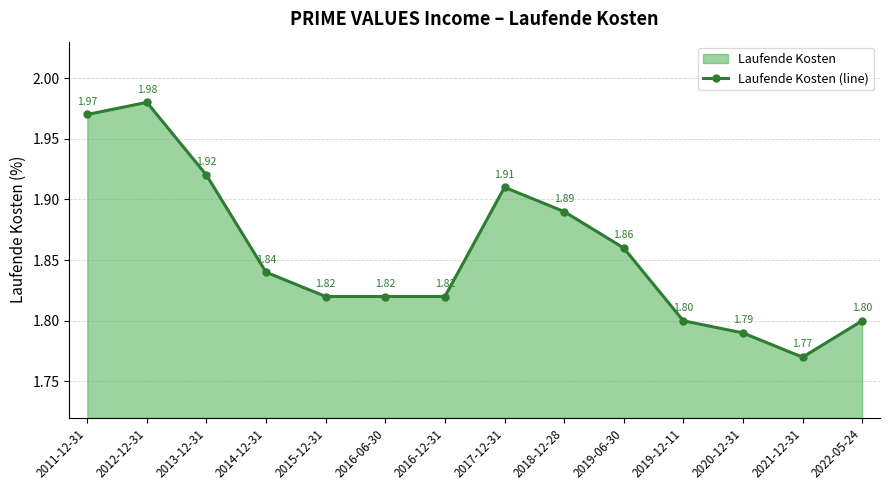

Approximately how many times larger is the value at 2017-12-31 compared to 2016-12-31?

1.0